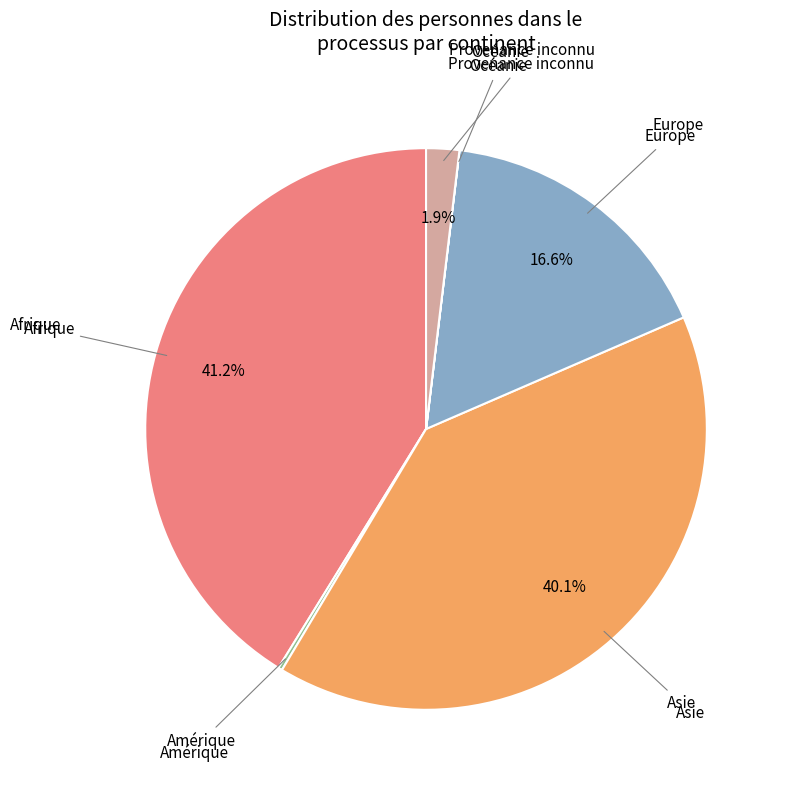

Combined, what portion of the pie is Asie and Europe?

56.7%